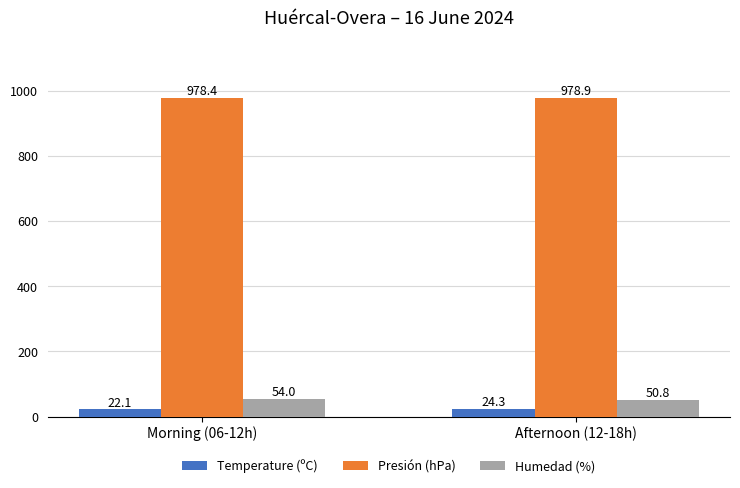

Read the Presión (hPa) value at Afternoon (12-18h).

978.9